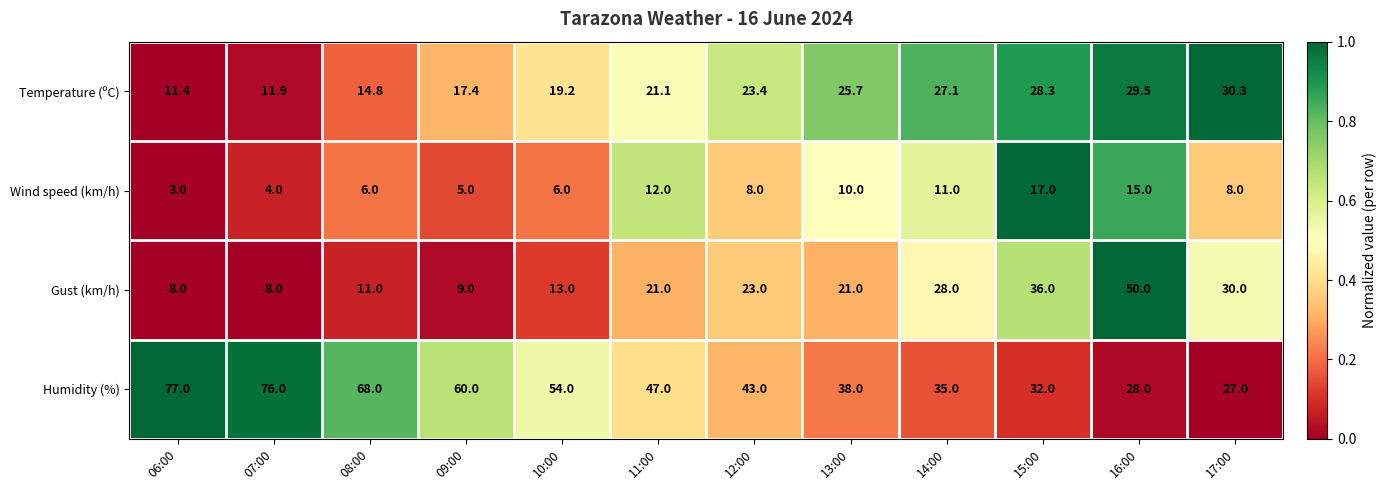

At which label does Temperature (ºC) reach its minimum?

06:00